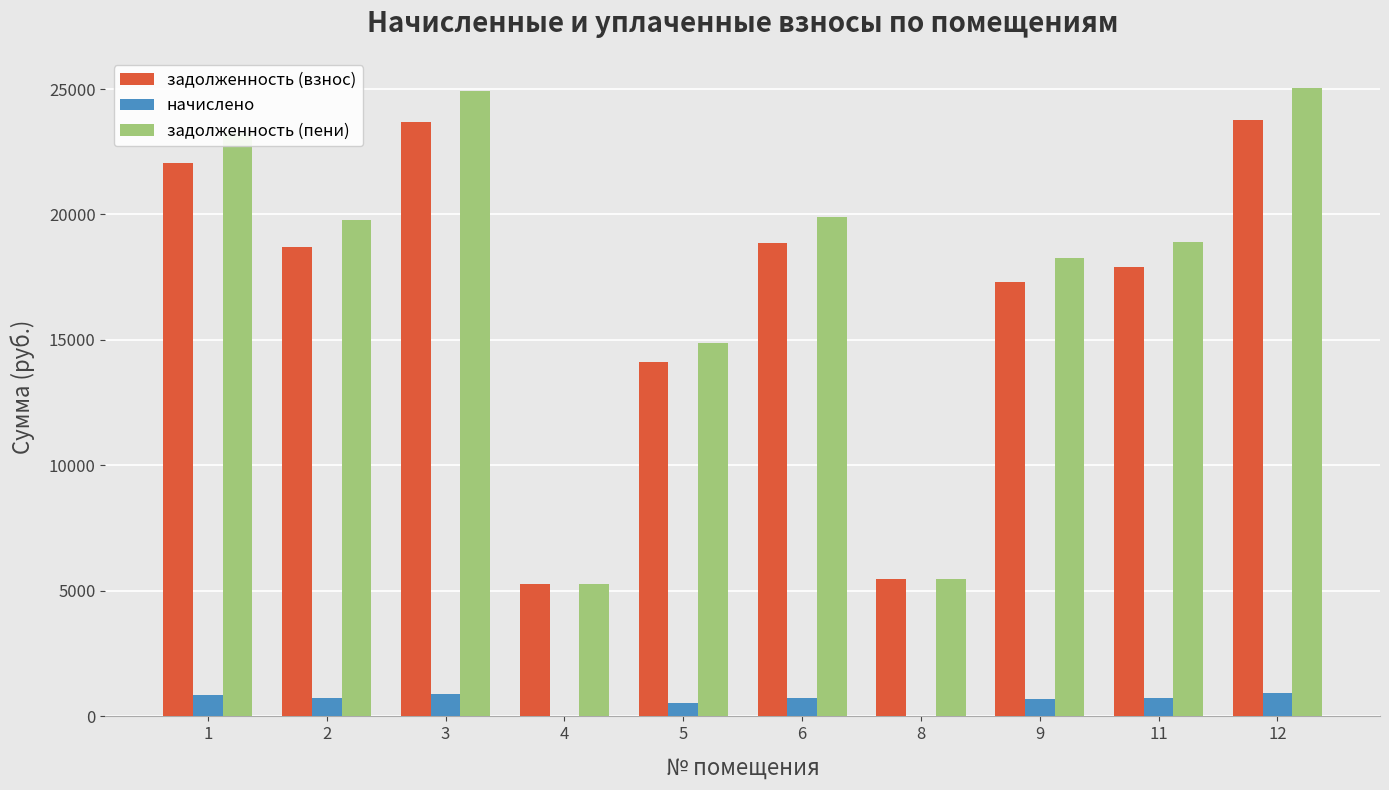

The value of начислено at 11 is 725.9. True or false?

True